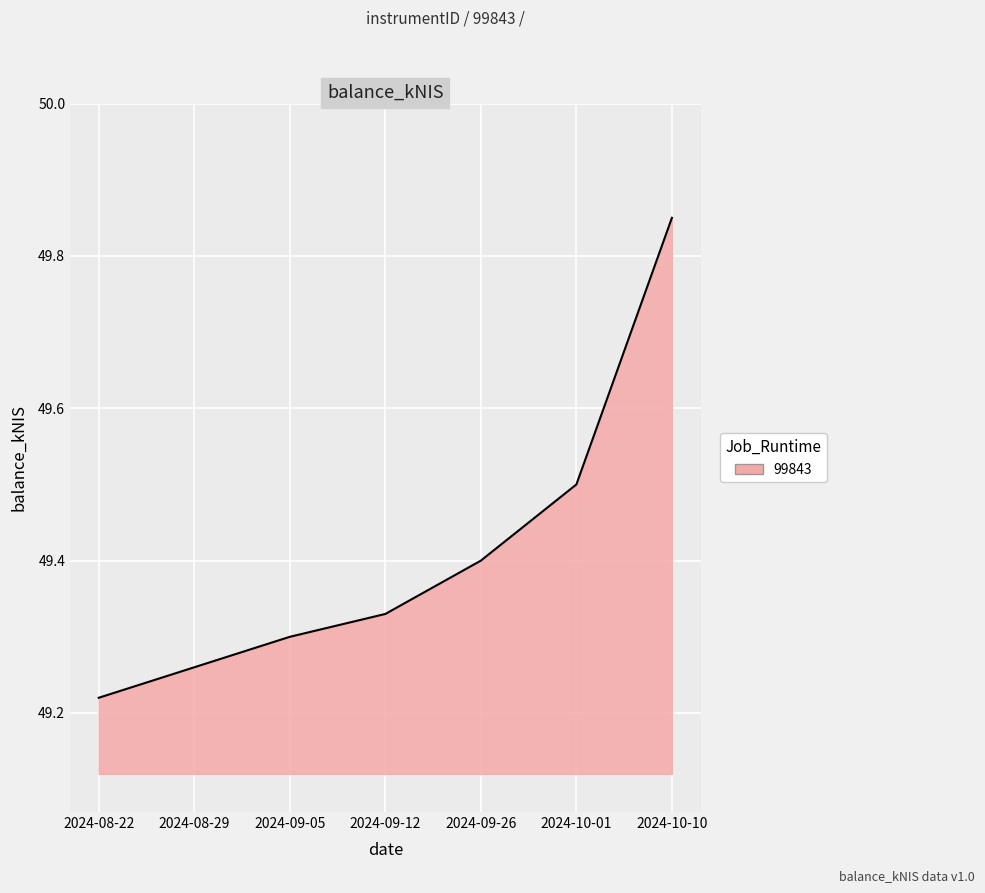

What position from the left is 2024-08-29?

2